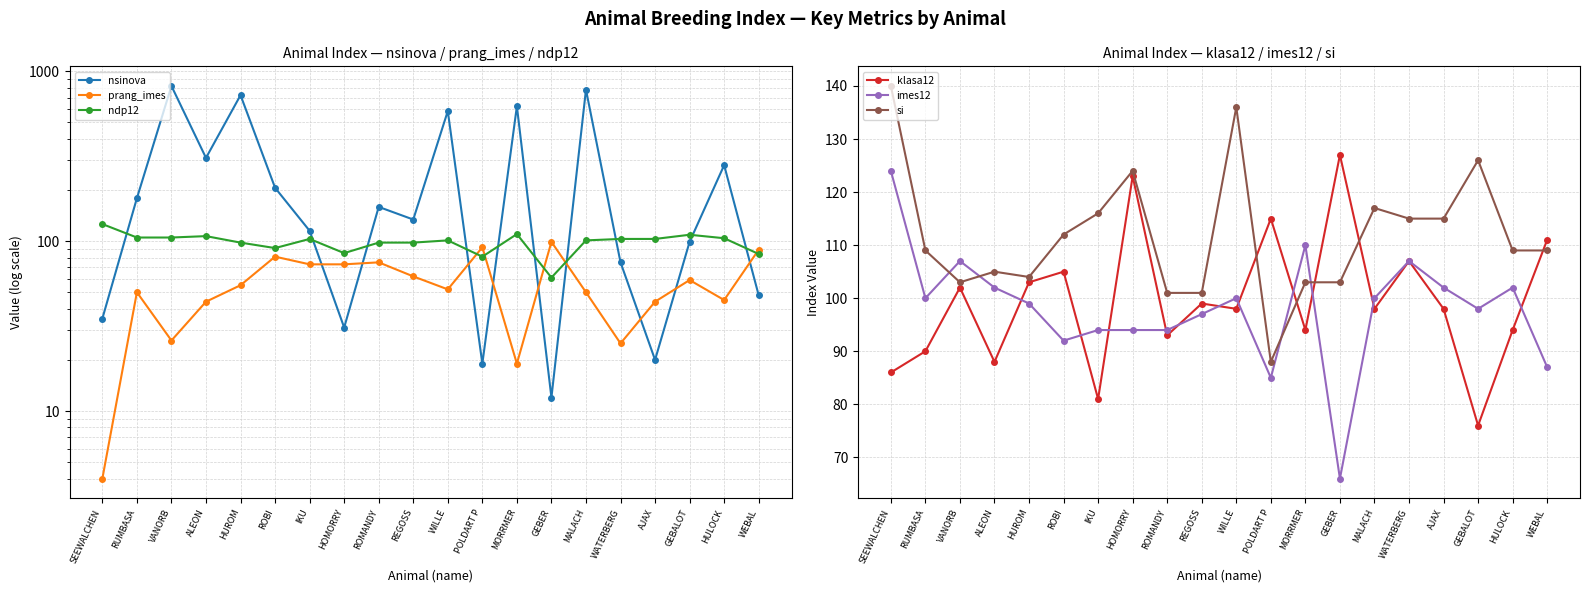

Where is the first local minimum for imes12?

RUMBASA